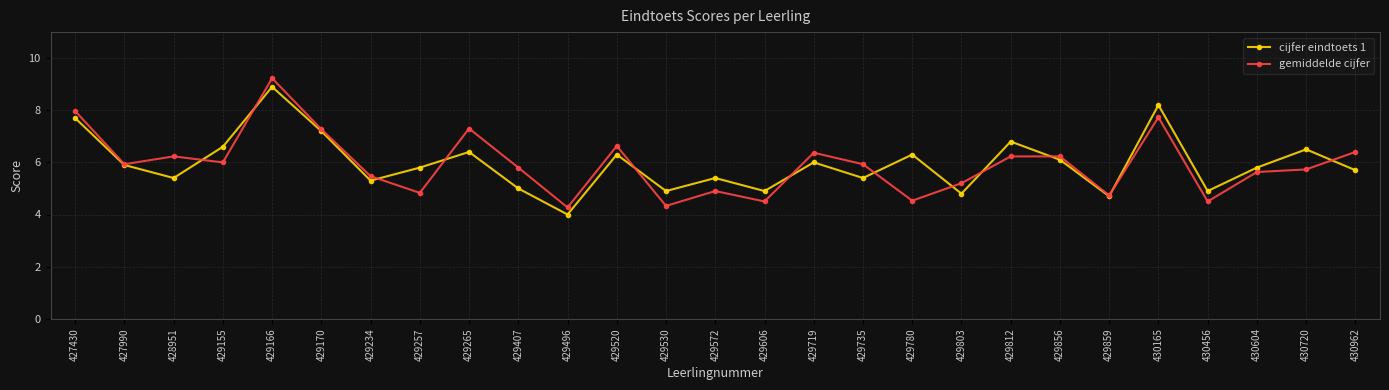

Which series has the widest spread of values?

gemiddelde cijfer